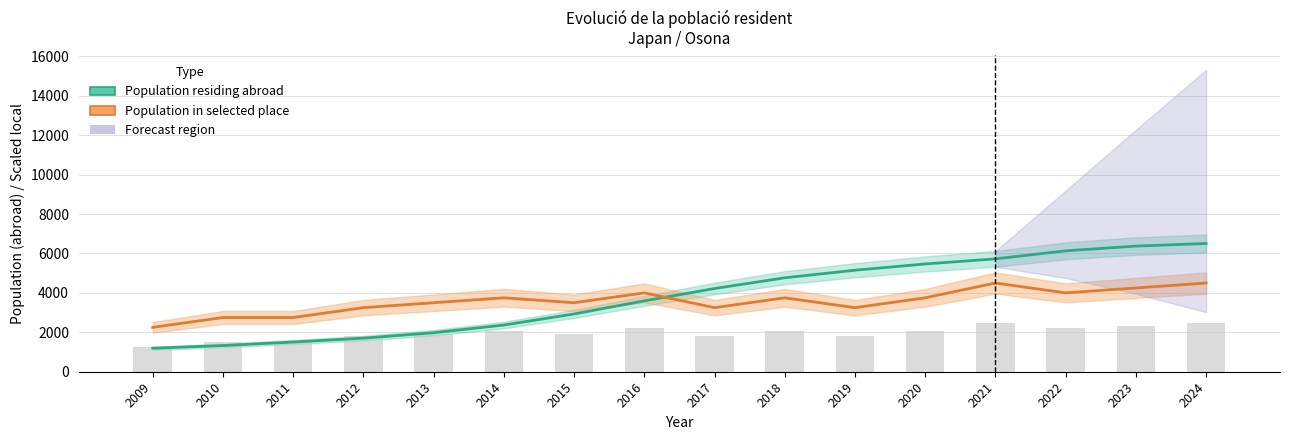

At which category is the sum across all series the highest?

2024